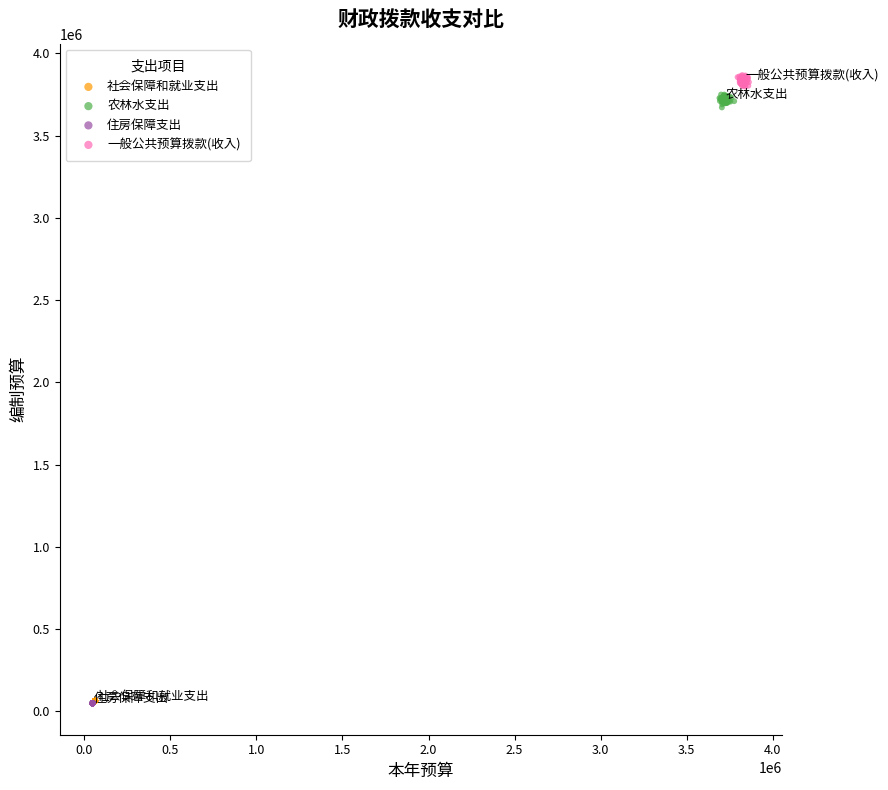

What are all the series names shown in the legend?

社会保障和就业支出, 农林水支出, 住房保障支出, 一般公共预算拨款(收入)